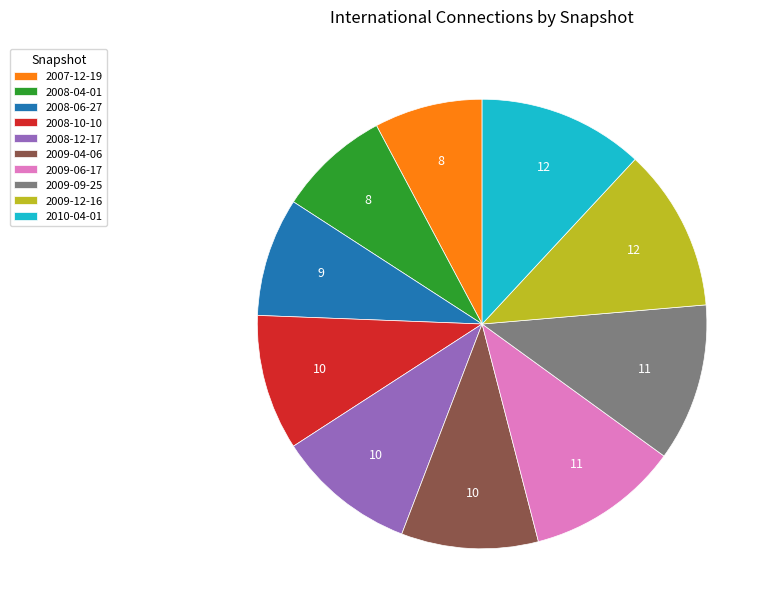

Which has a higher value, 2009-04-06 or 2008-06-27?

2009-04-06